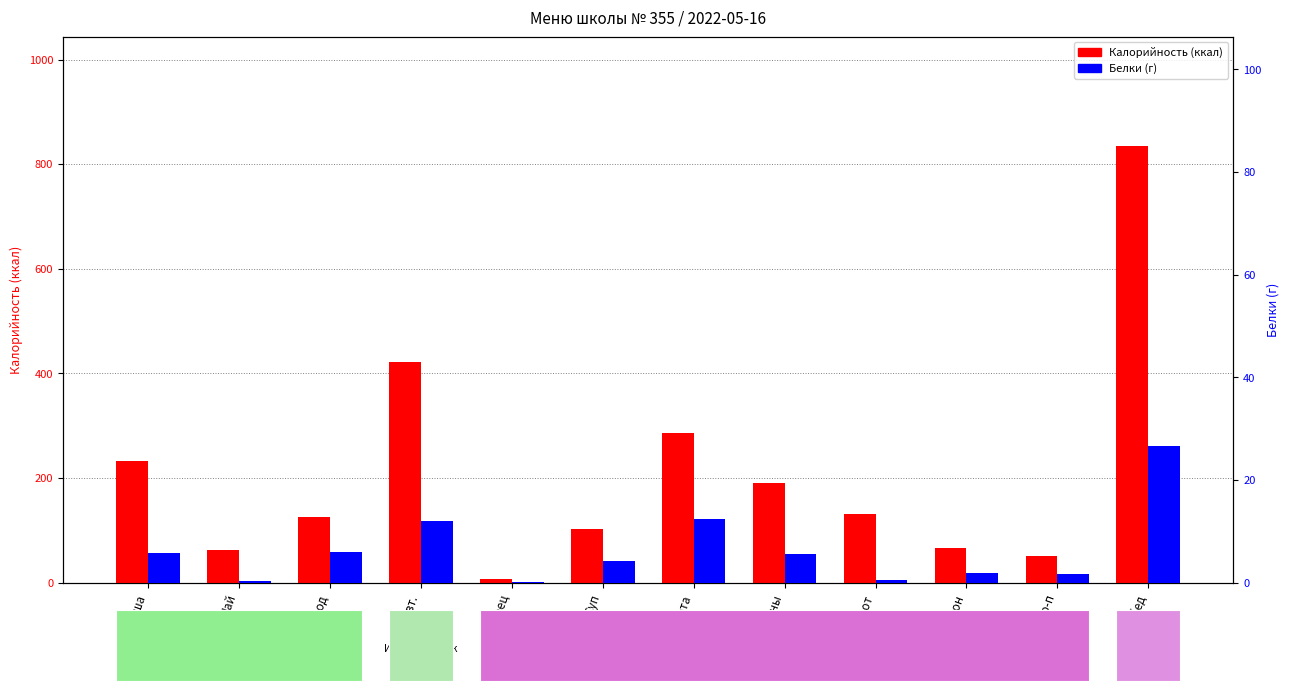

What is the label of the 5th bar from the right?

Макароны